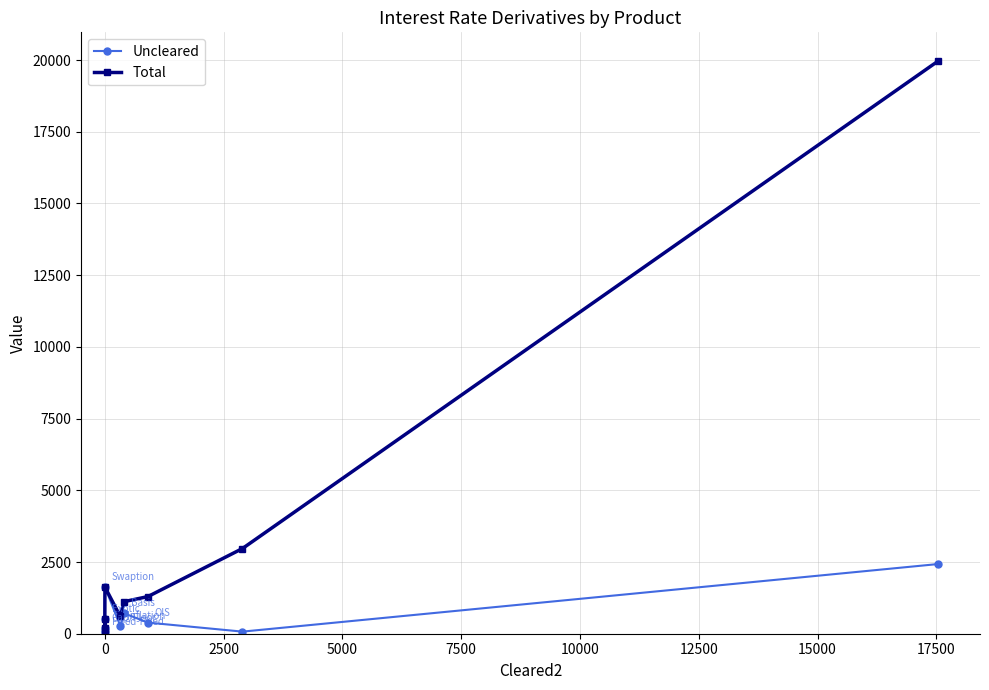

Which series has the widest spread of values?

Total